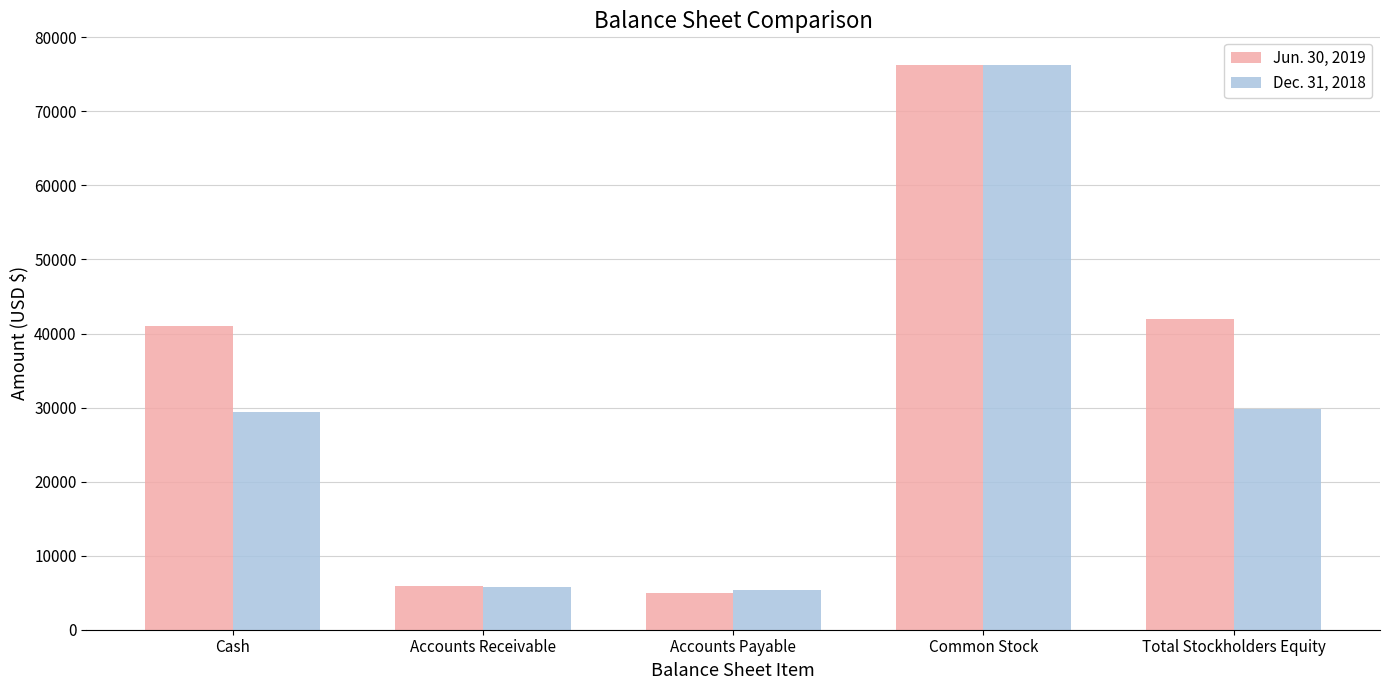

What is the smallest value displayed?

5015